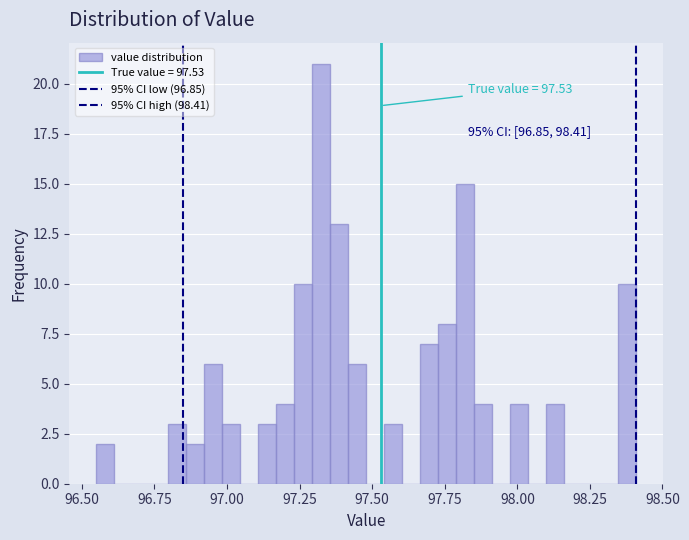

Around what value on the x-axis is the tallest bar? Give the approximate position of its centre, as read against the axis.

97.35